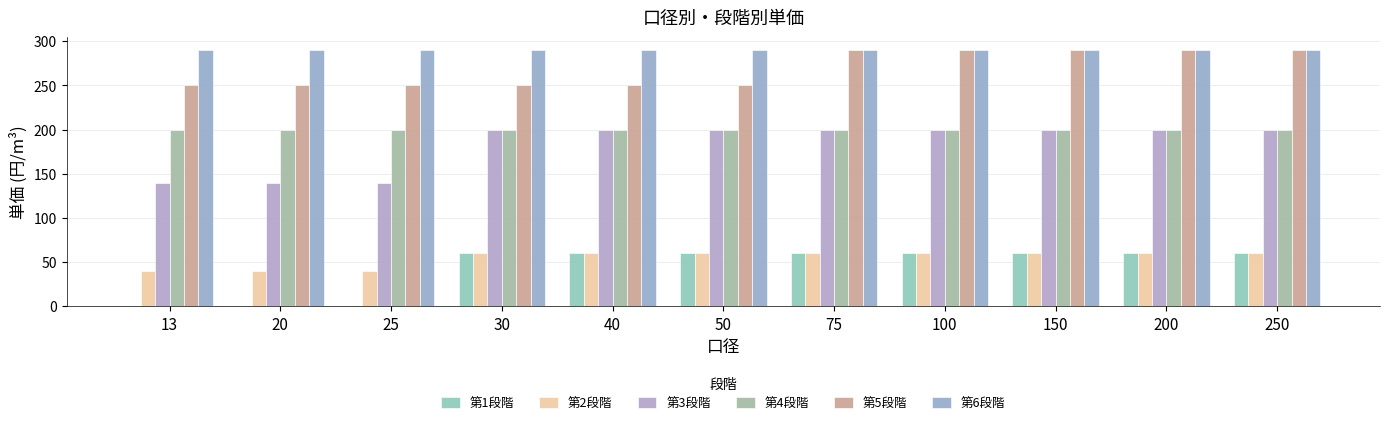

How many groups of bars are there?

11